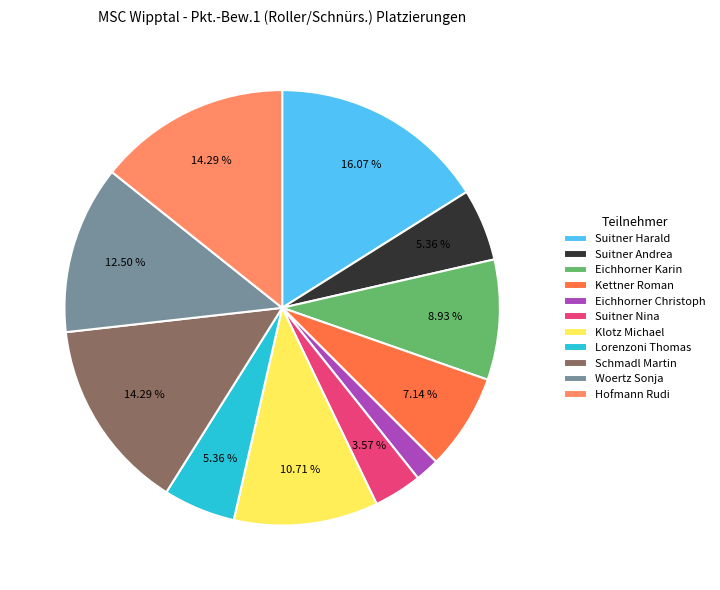

Is Kettner Roman the majority of the pie?

No